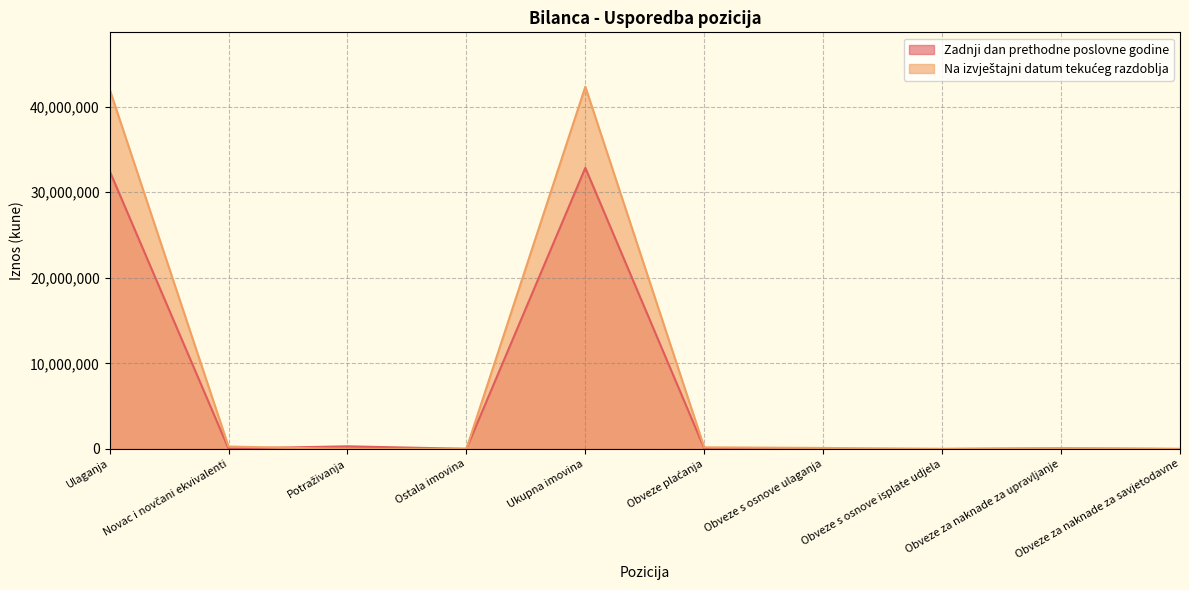

The value of Zadnji dan prethodne poslovne godine at Obveze za naknade za savjetodavne is 0. True or false?

True